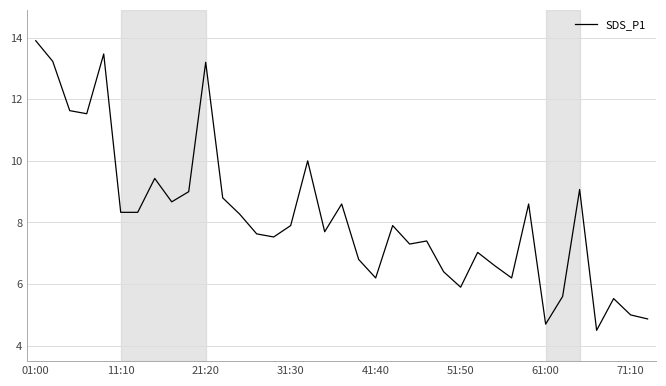

What is the smallest value displayed?

4.5